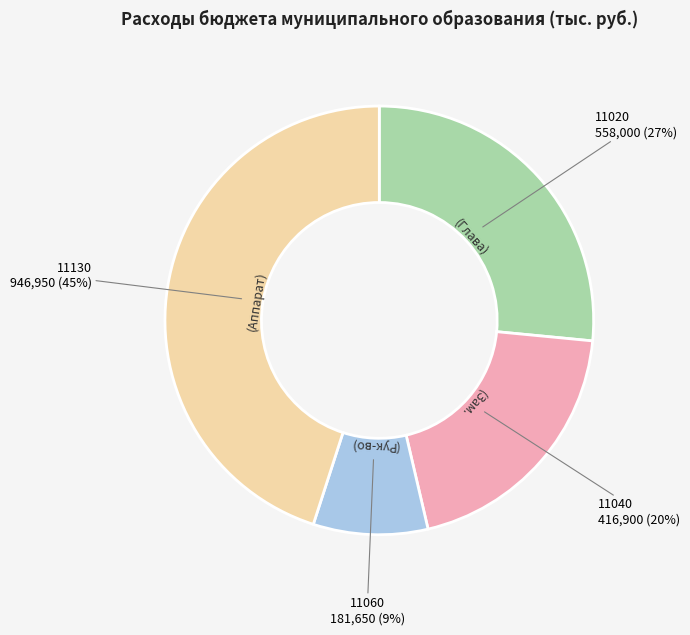

To the nearest percent, what is the difference between the largest and smallest slice percentages?

36%